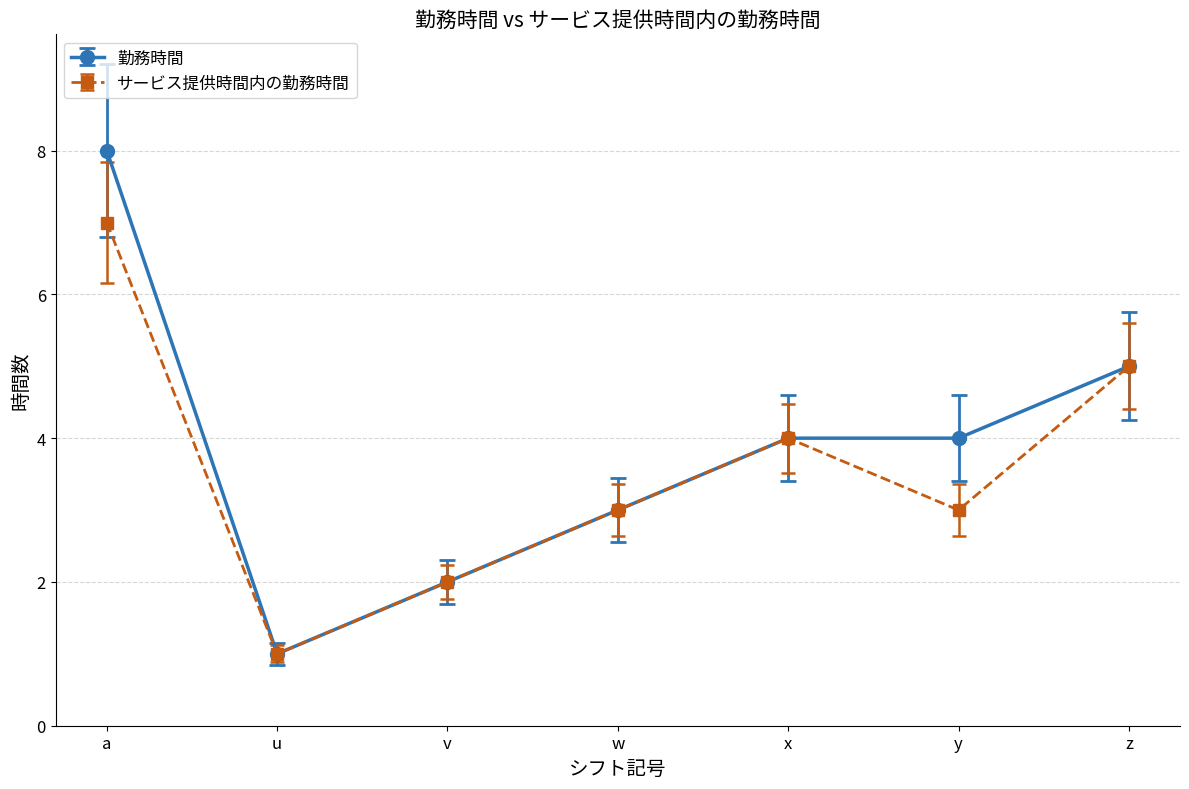

What is the approximate value of 勤務時間 at w?

3